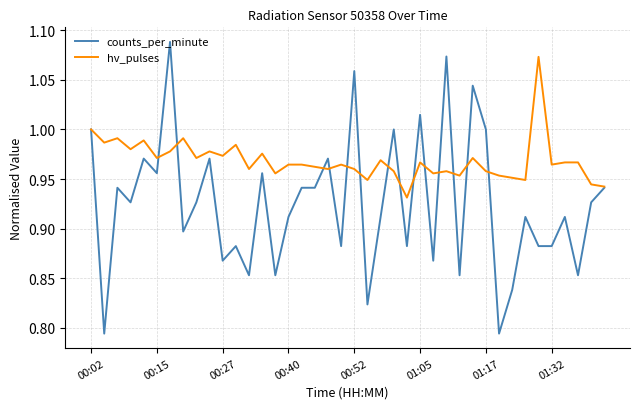

Rank the series by their average value, from highest to lowest.

hv_pulses, counts_per_minute